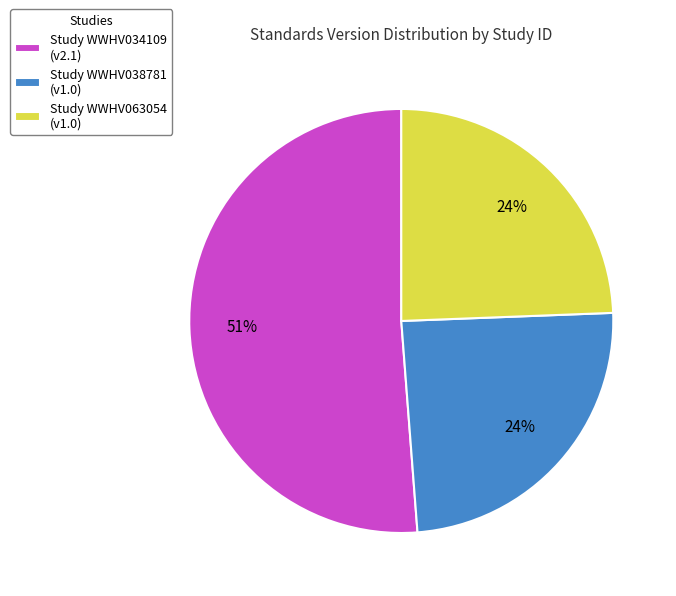

To the nearest percent, what is the average slice percentage?

33%